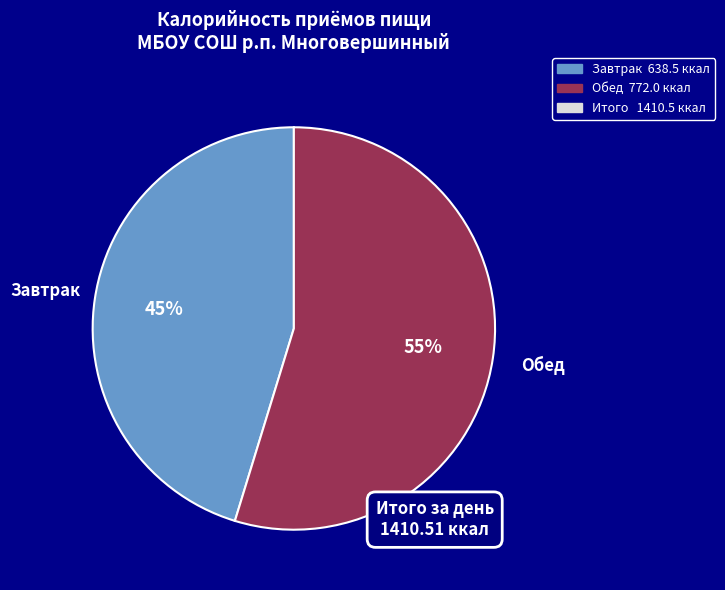

How many slices are in this pie chart?

2